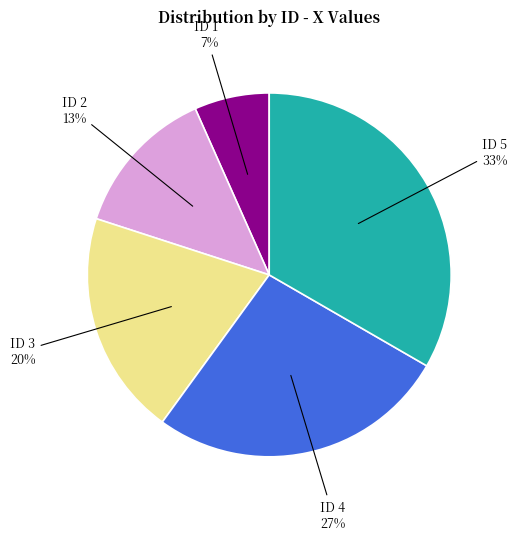

To the nearest percent, what percentage of the pie is ID 3?

20%